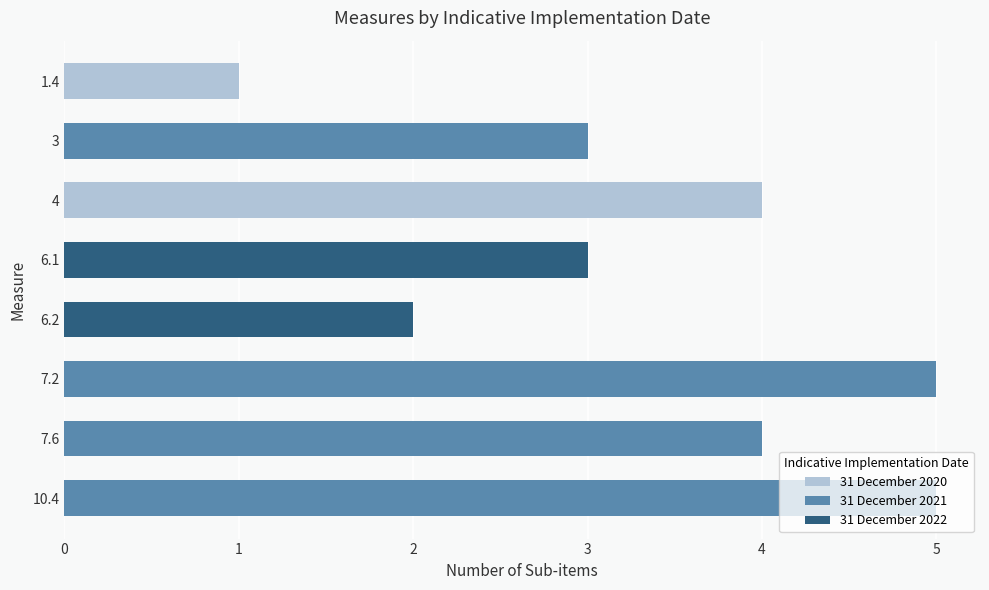

What is the greatest value displayed?

5